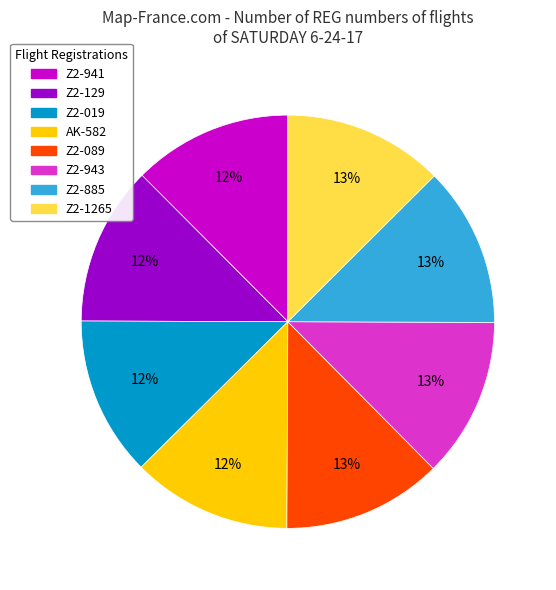

To the nearest percent, what percentage of the pie is AK-582?

12%